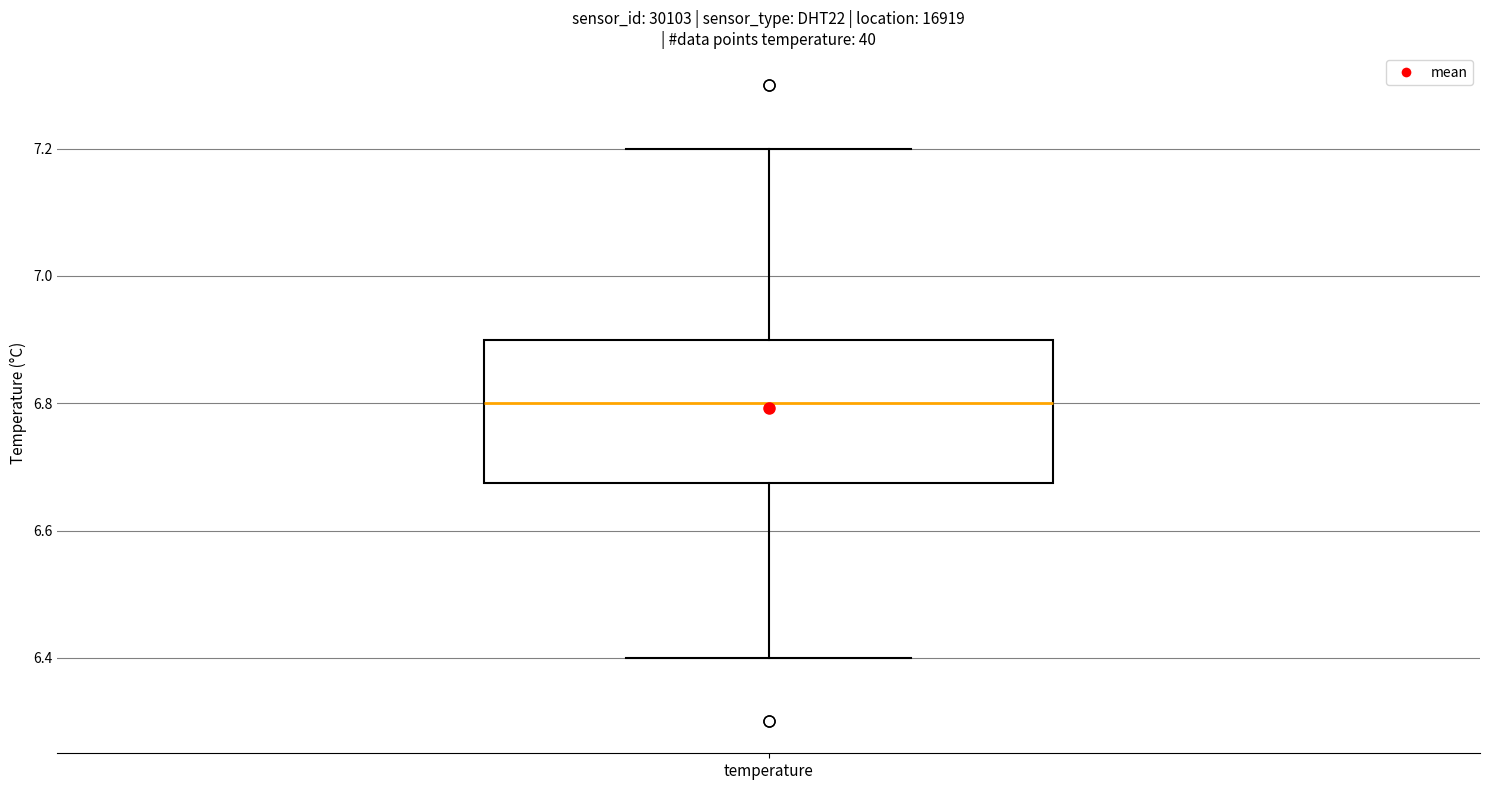

Transcribe this box plot: give where the median line is, the range the box spans, and where the two whiskers end, as read against the y-axis. The values are not printed on the chart, so give them approximately, as read against the axis.

median 6.80, box 6.68 to 6.90, whiskers 6.40 to 7.20